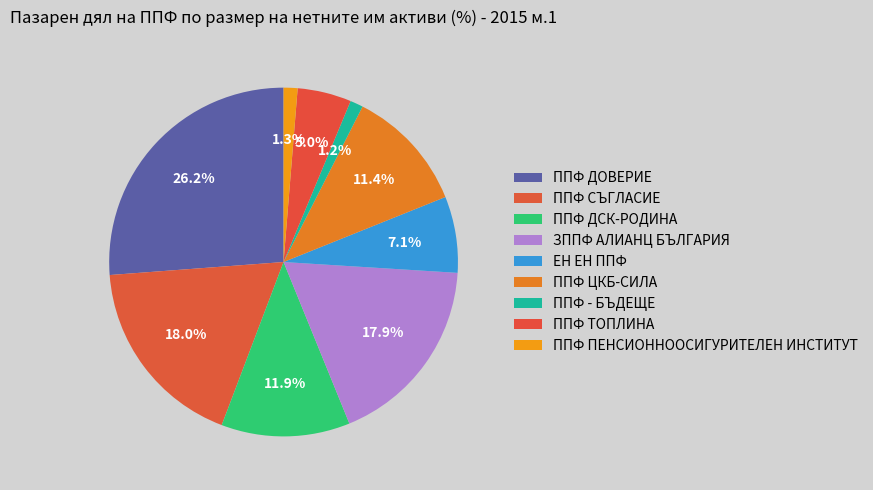

Does ЗППФ АЛИАНЦ БЪЛГАРИЯ represent more than half of the total?

No